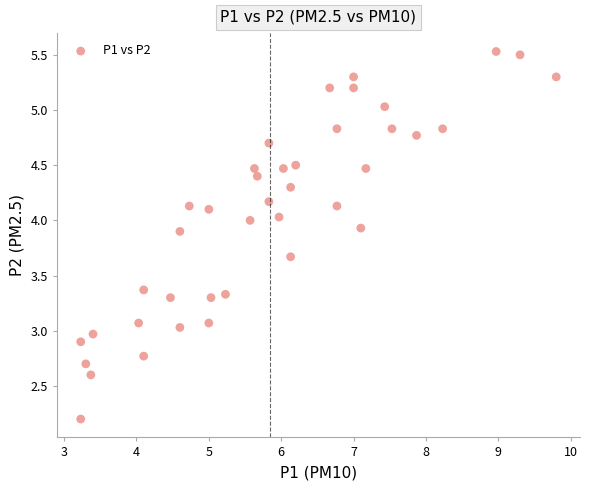

What is the range of X values (max minus min)?

6.6